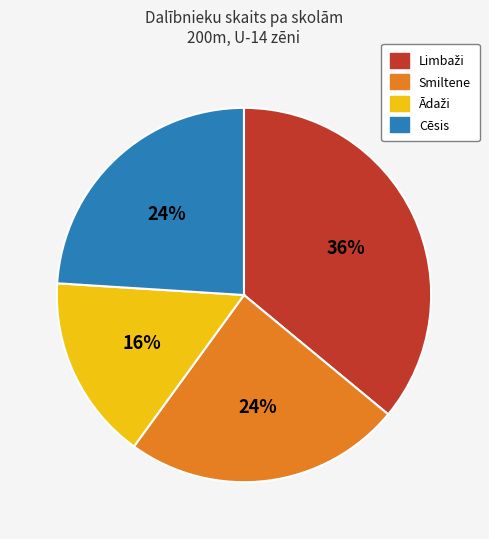

How many segments does this pie chart have?

4